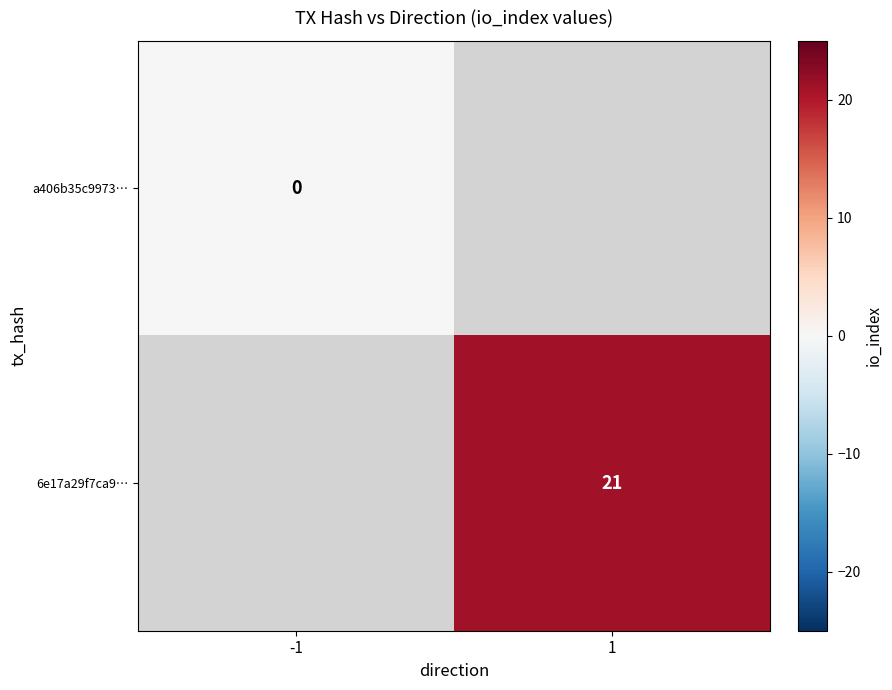

Which label corresponds to the smallest value in the chart?

-1